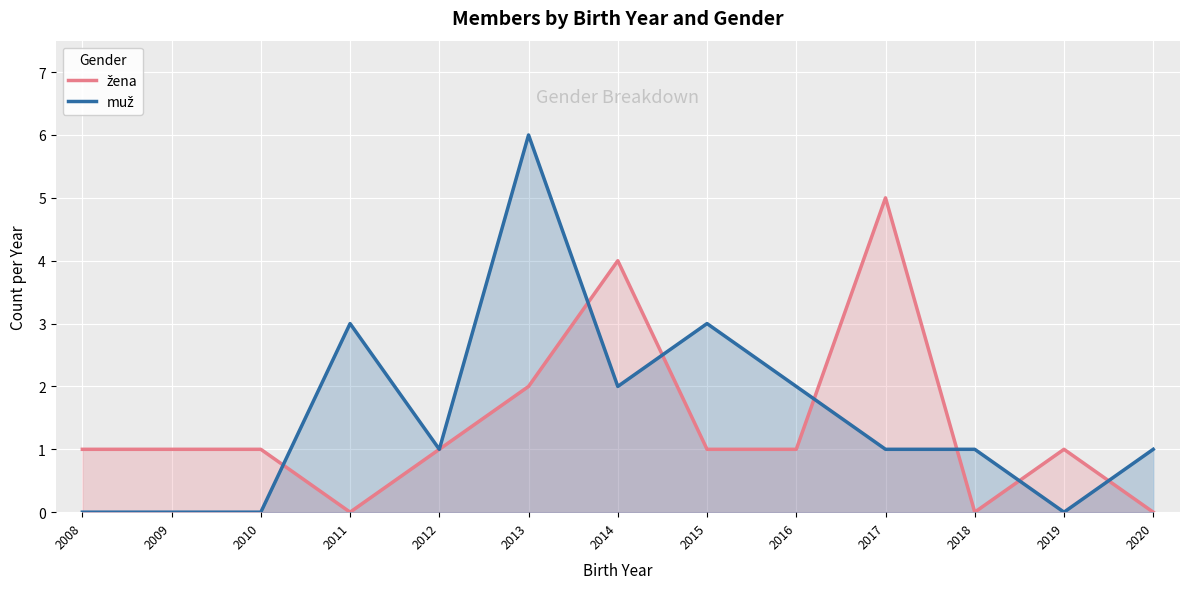

The muž series shows 3 at 2016. True or false?

False